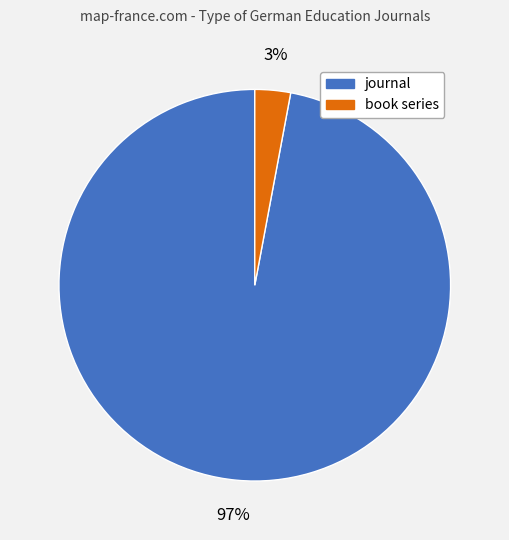

What is the smallest slice in the pie chart?

book series